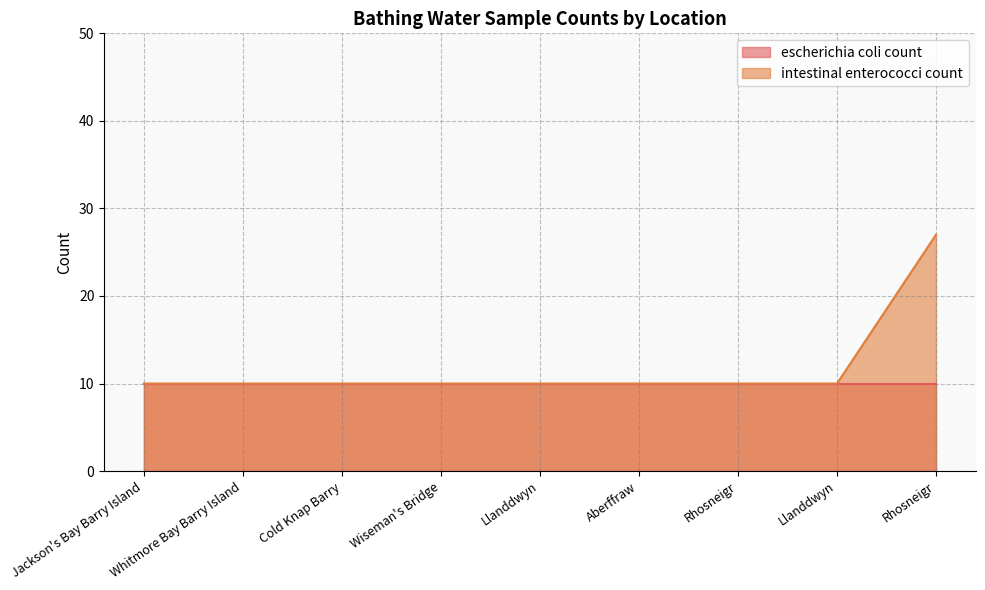

What is the difference between the maximum and second lowest values?

17